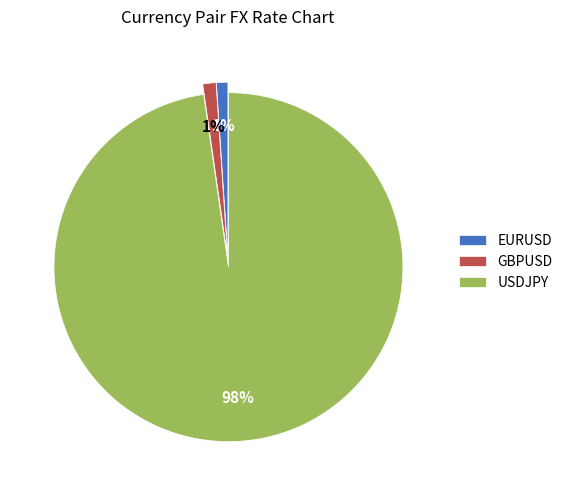

True or false: EURUSD accounts for 11% of the total.

False